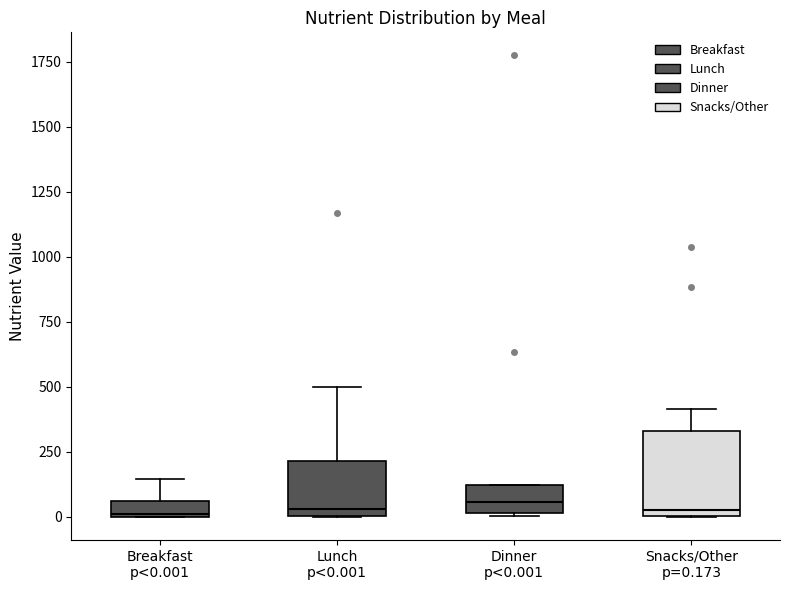

Where is the upper edge of the box for Lunch p<0.001 on the y-axis? The values are not printed on the chart, so give them approximately, as read against the axis.

200